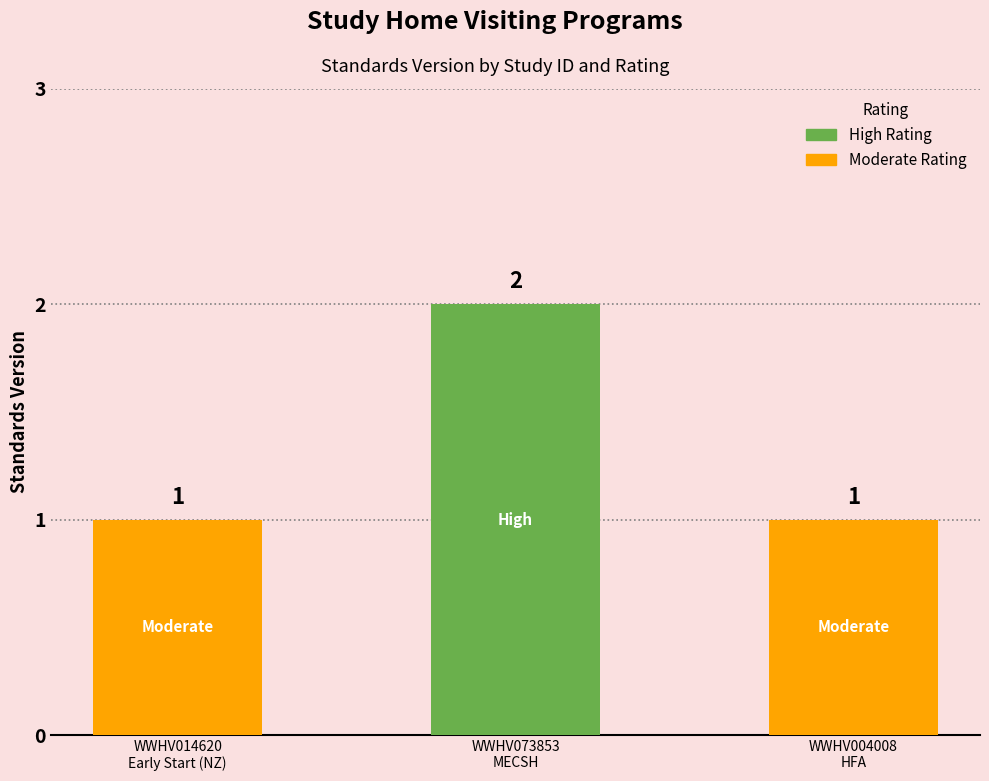

What is the sum of the values at WWHV004008
HFA and WWHV014620
Early Start (NZ)?

2